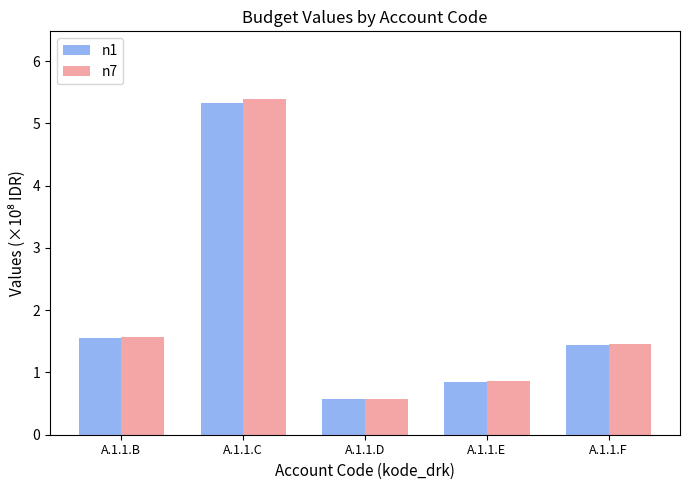

Which series changed the most between A.1.1.B and A.1.1.F?

n7